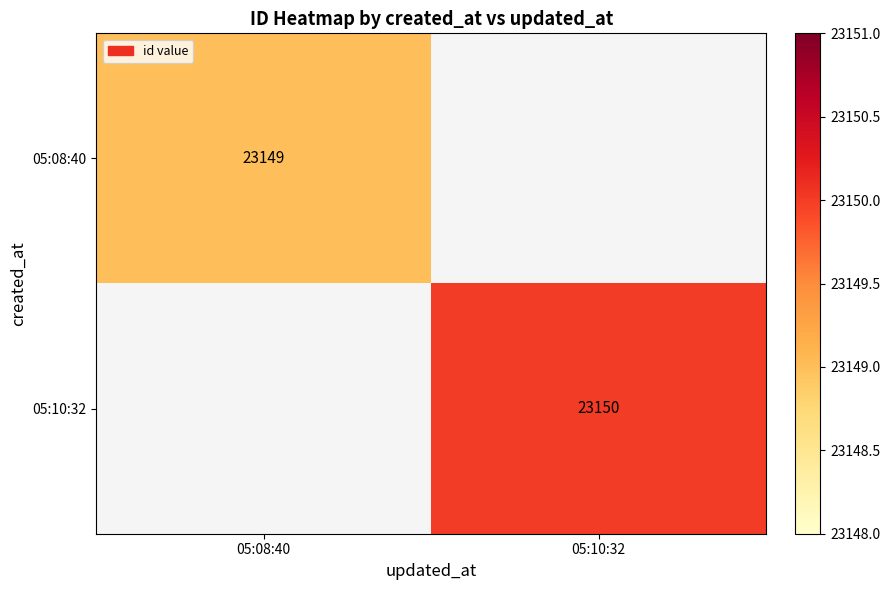

The 05:10:32 series shows 36859.0 at 05:10:32. True or false?

False